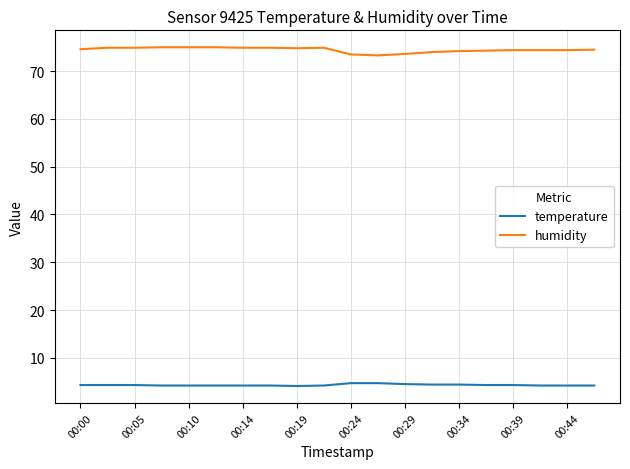

What is the greatest value displayed?

75.0